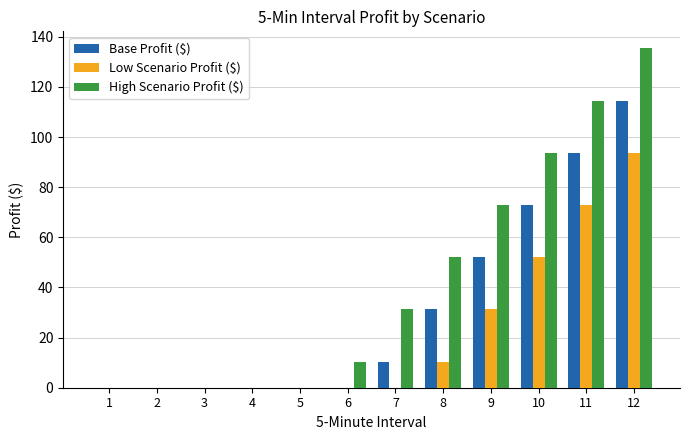

Which series has the largest total across all categories?

High Scenario Profit ($)